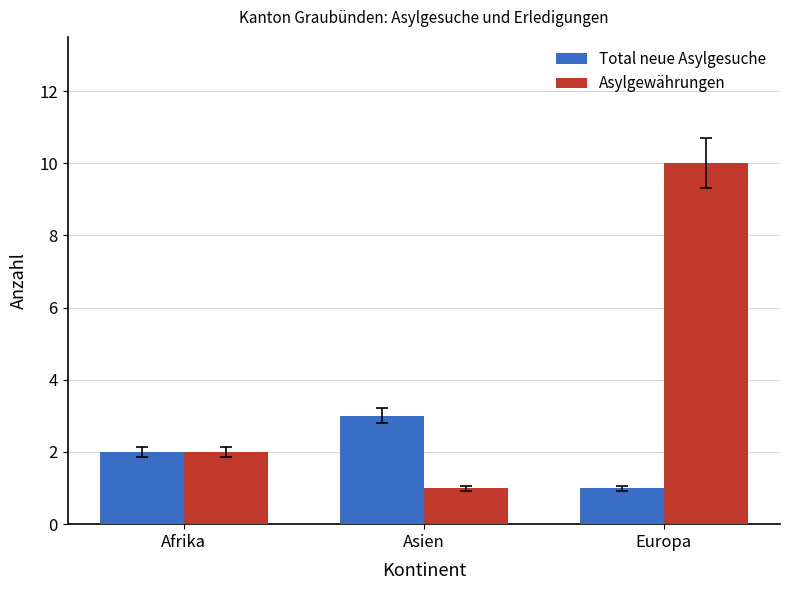

Rank the series by their maximum value, from lowest to highest.

Total neue Asylgesuche, Asylgewährungen